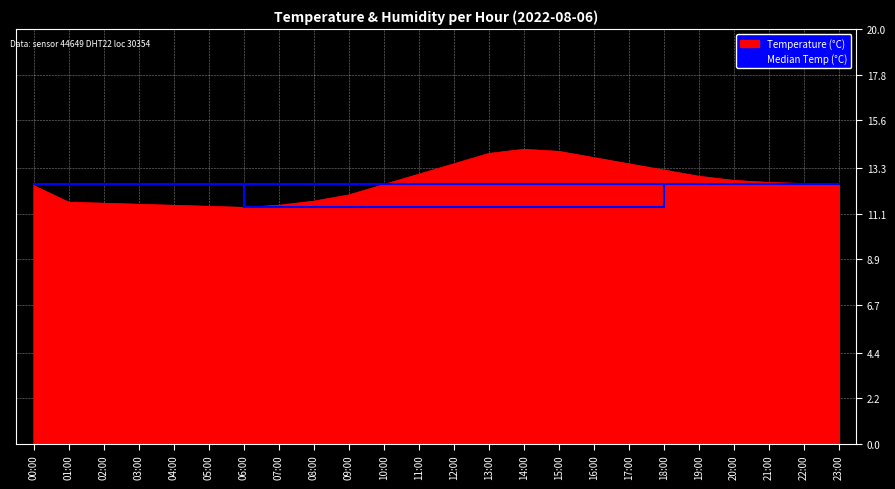

At 17:00, list the series in order from smallest to largest.

Median Temp (°C), Temperature (°C)